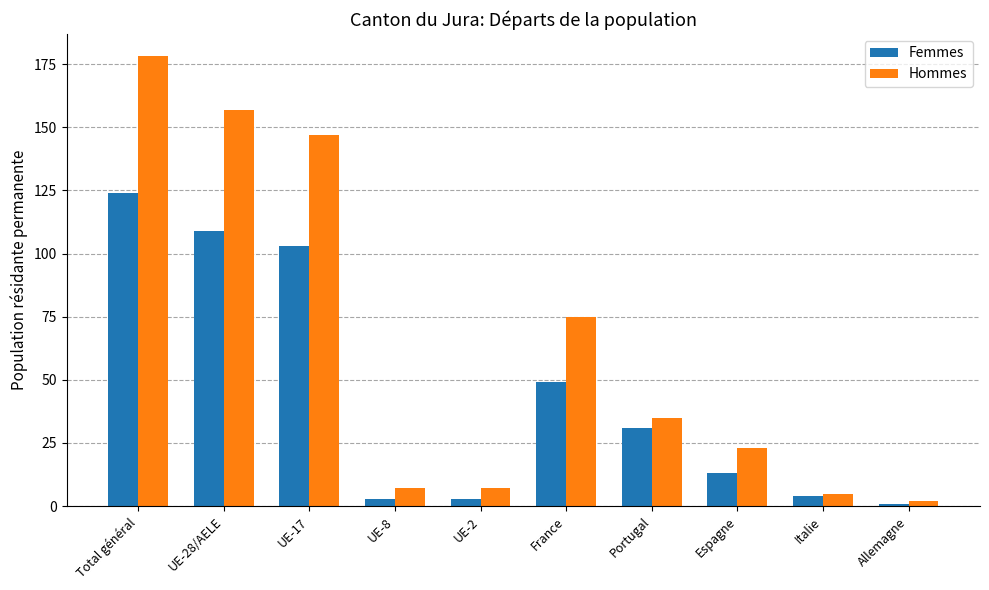

Where does the Hommes series first go above 35?

Total général